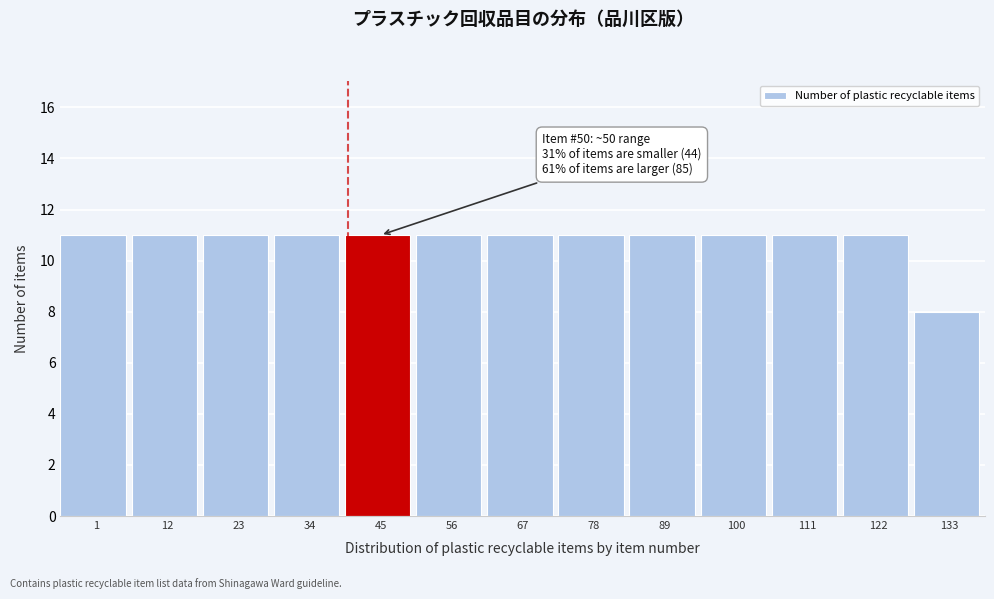

Reading right to left, what are all the values shown in this chart?

8	11	11	11	11	11	11	11	11	11	11	11	11